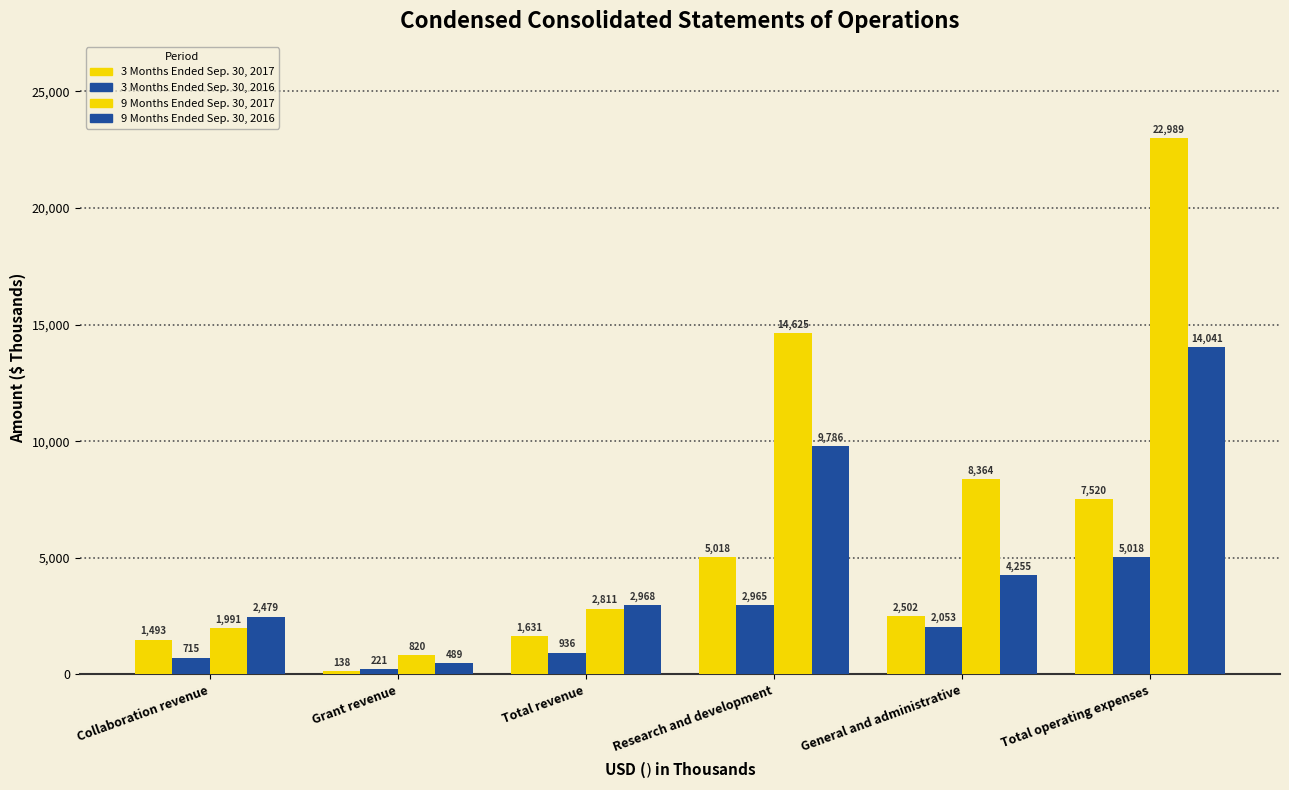

Rank the categories by 9 Months Ended Sep. 30, 2017 value from lowest to highest.

Grant revenue, Collaboration revenue, Total revenue, General and administrative, Research and development, Total operating expenses